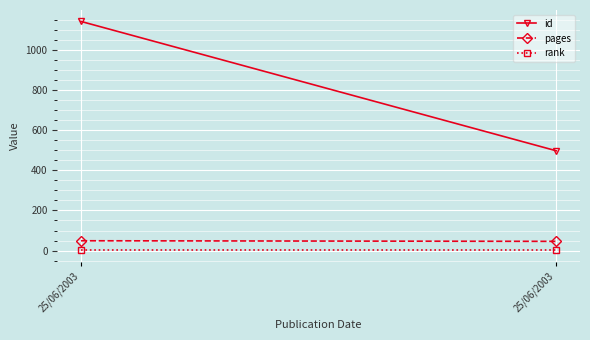

Between 25/06/2003 and 25/06/2003, which is larger?

25/06/2003